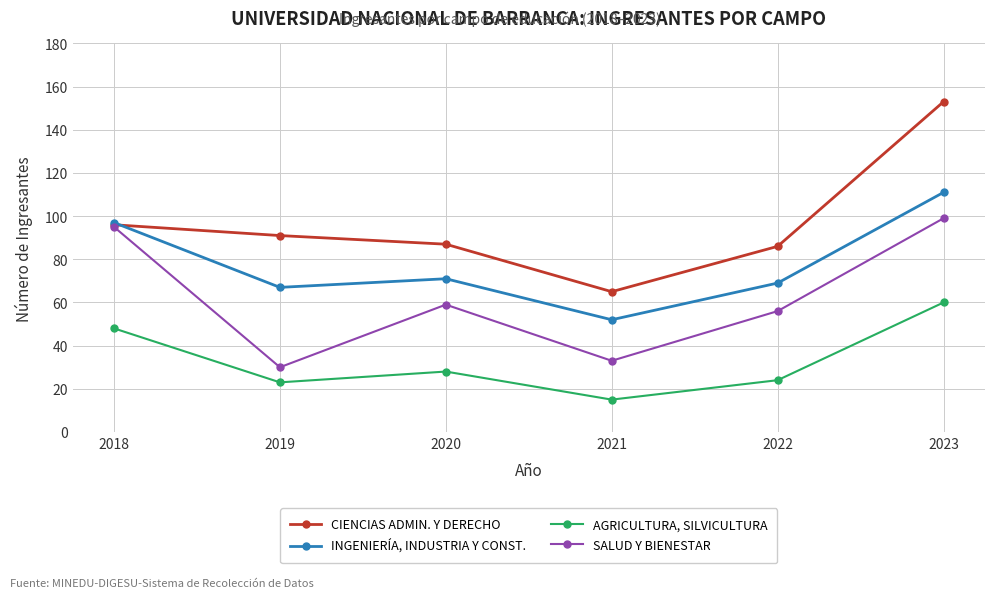

Which category has the lowest value across all series?

2021